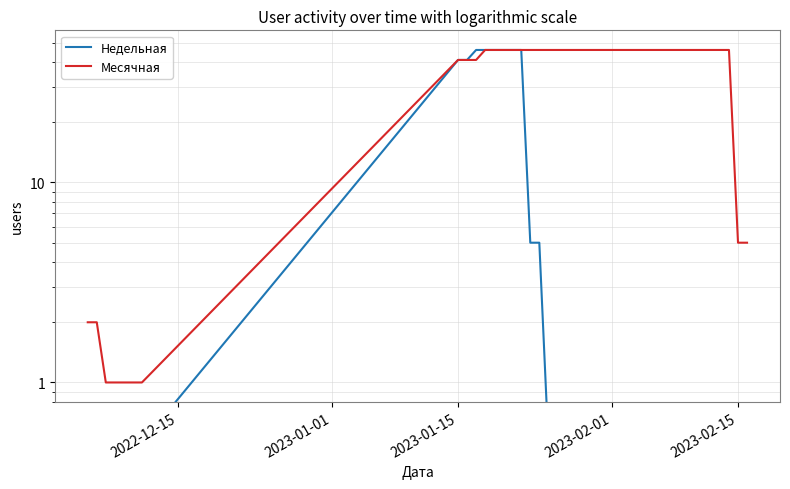

What is the value of the Месячная point at the 4th from the left?

1.0